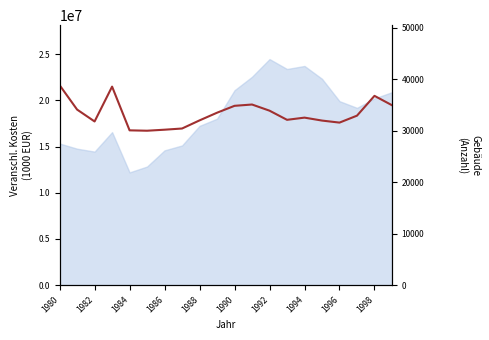

How many points are higher than both their immediate neighbors (excluding endpoints)?

4